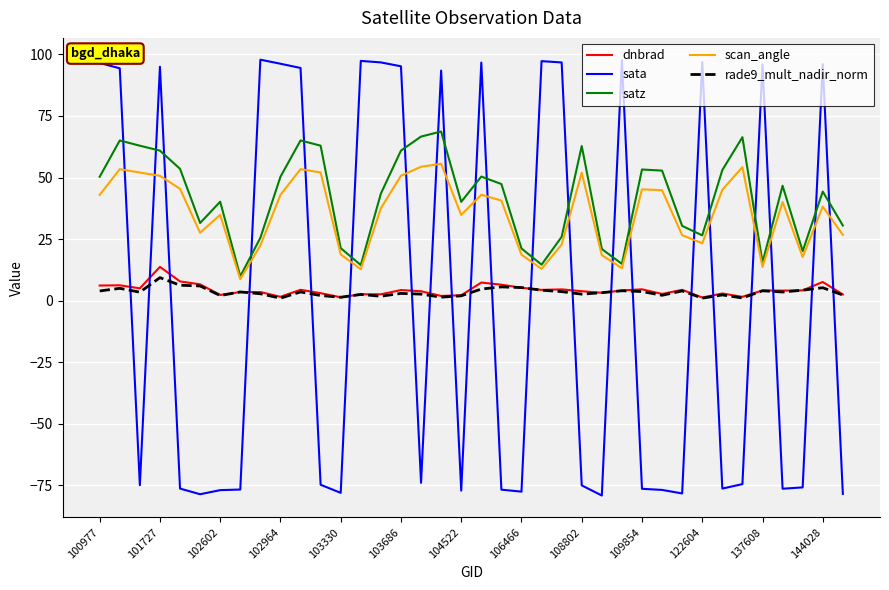

True or false: satz and sata intersect in this chart.

True